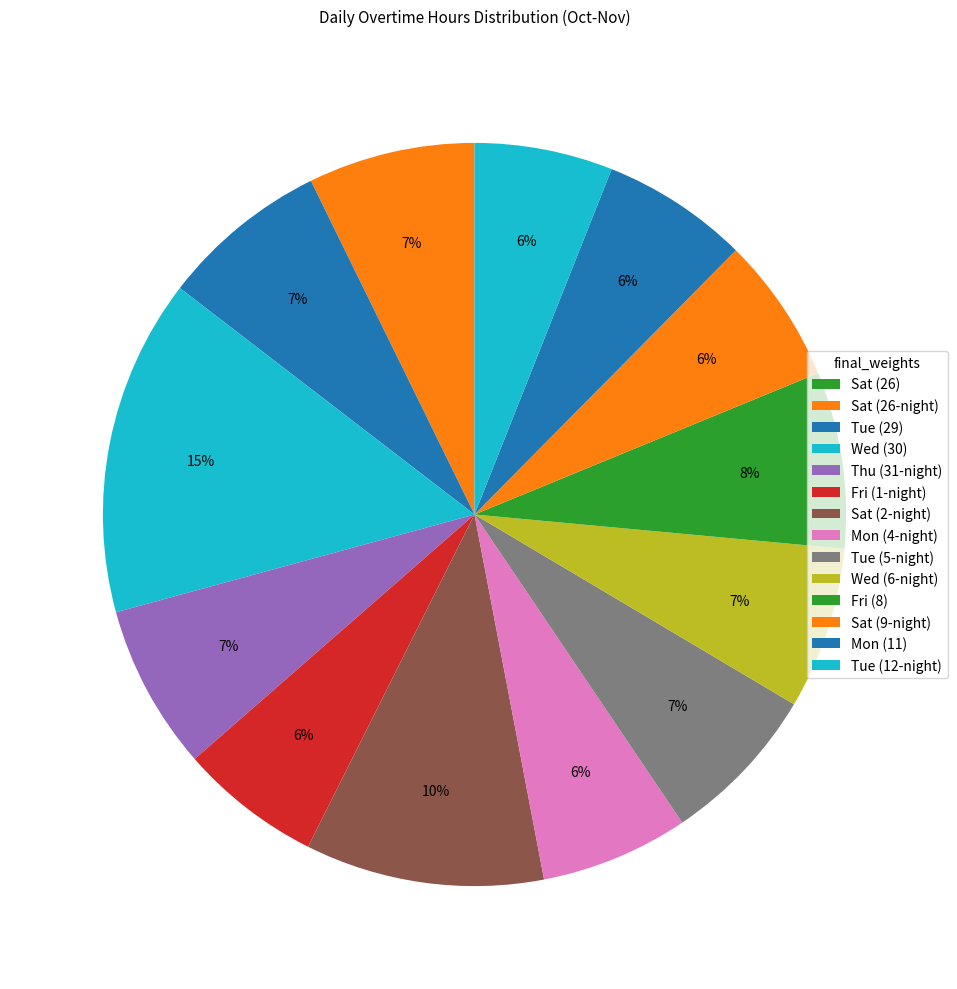

Between Sat (2-night) and Tue (12-night), which is larger?

Sat (2-night)